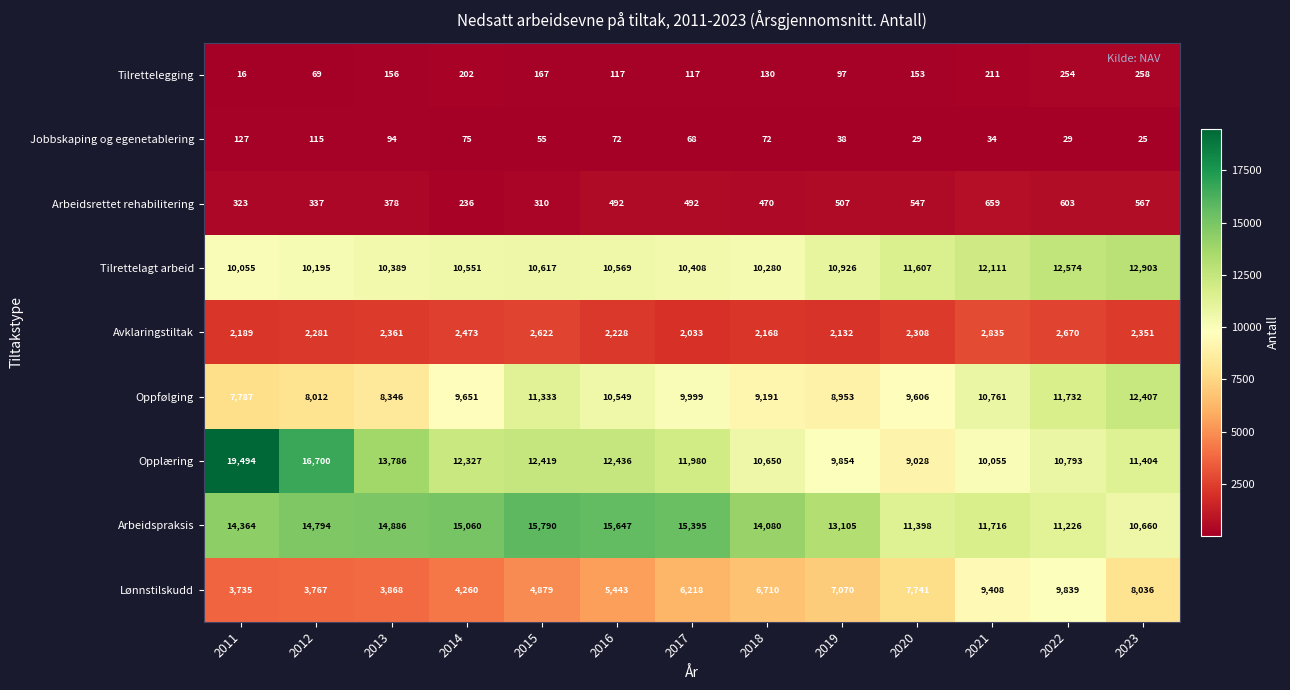

How many values in the Tilrettelagt arbeid series are below 10569?

6